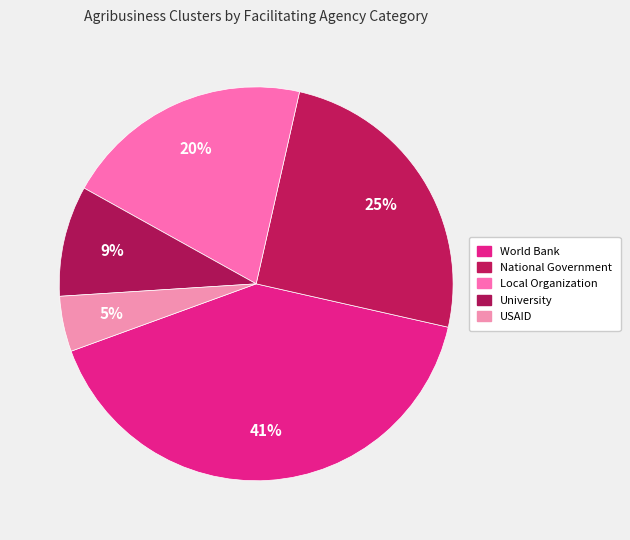

True or false: USAID accounts for 5% of the total.

True